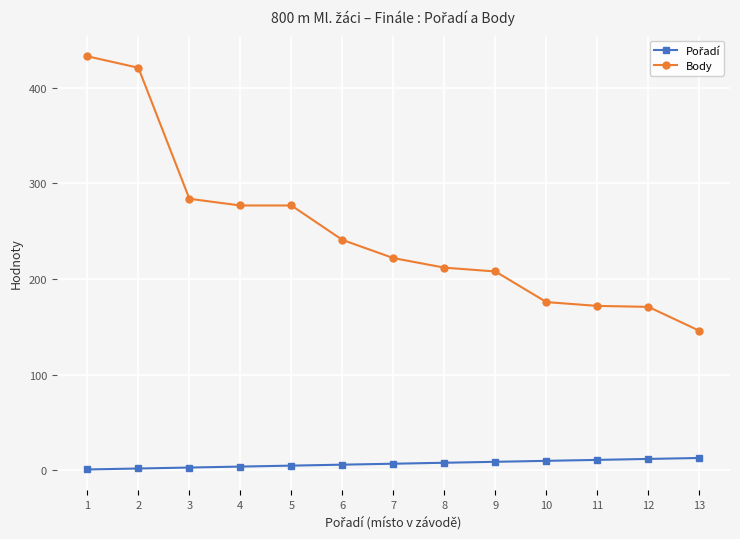

Which series has the largest range (max minus min)?

Body